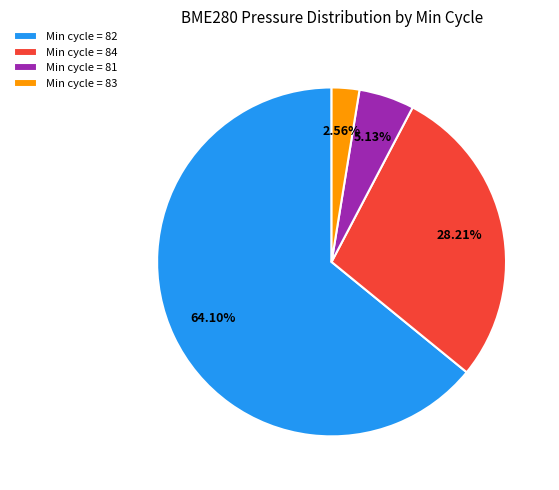

Which category accounts for the majority?

Min cycle = 82